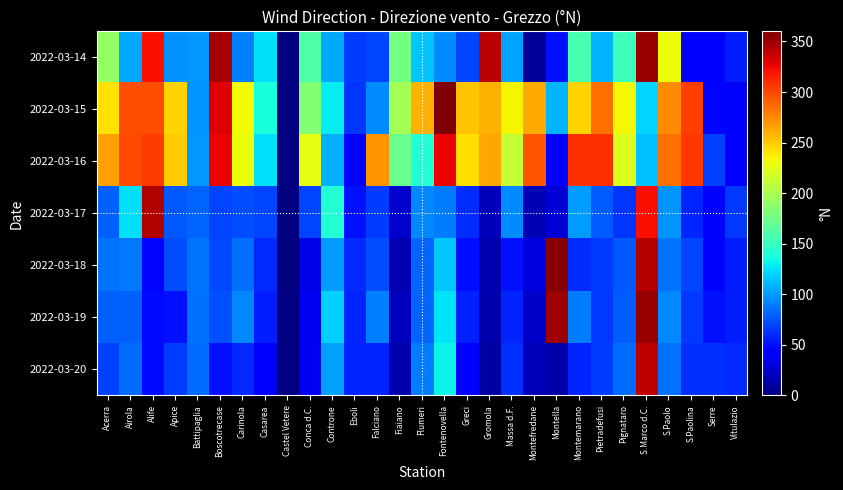

Rank the series at Pignataro from lowest to highest value.

2022-03-17, 2022-03-18, 2022-03-19, 2022-03-20, 2022-03-14, 2022-03-16, 2022-03-15